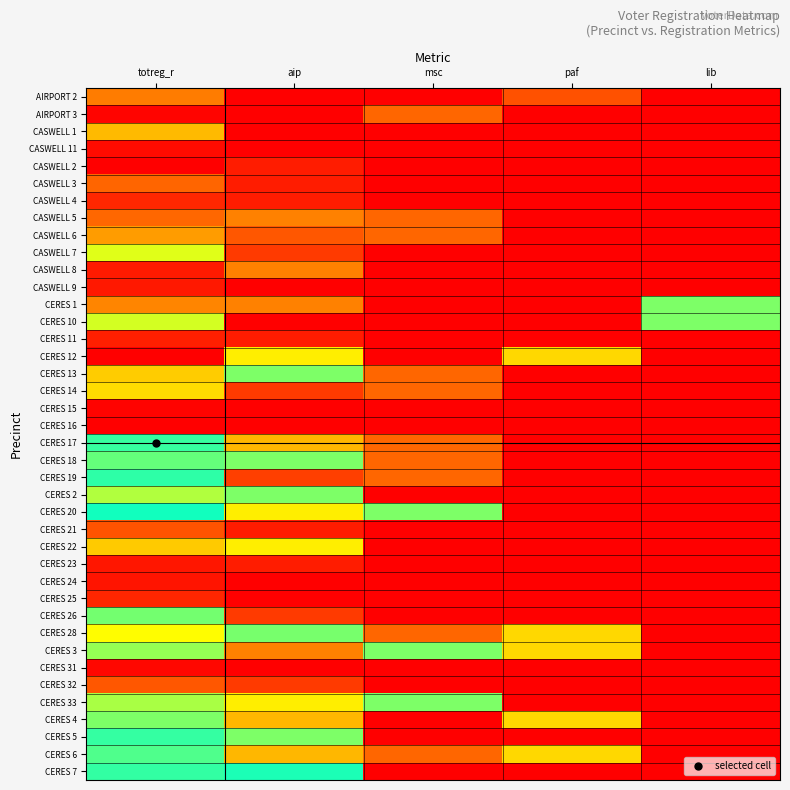

What is the total value across all series at aip?

10.9